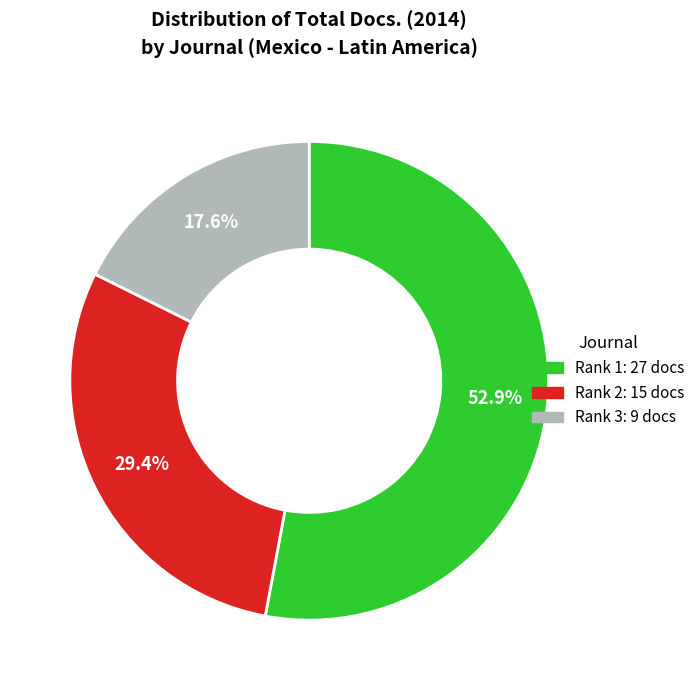

Does any single category account for the majority?

Yes